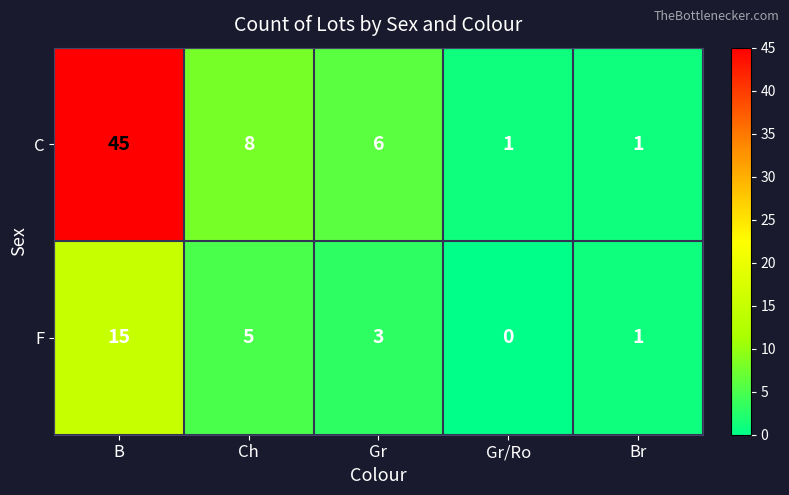

What is the greatest value displayed?

45